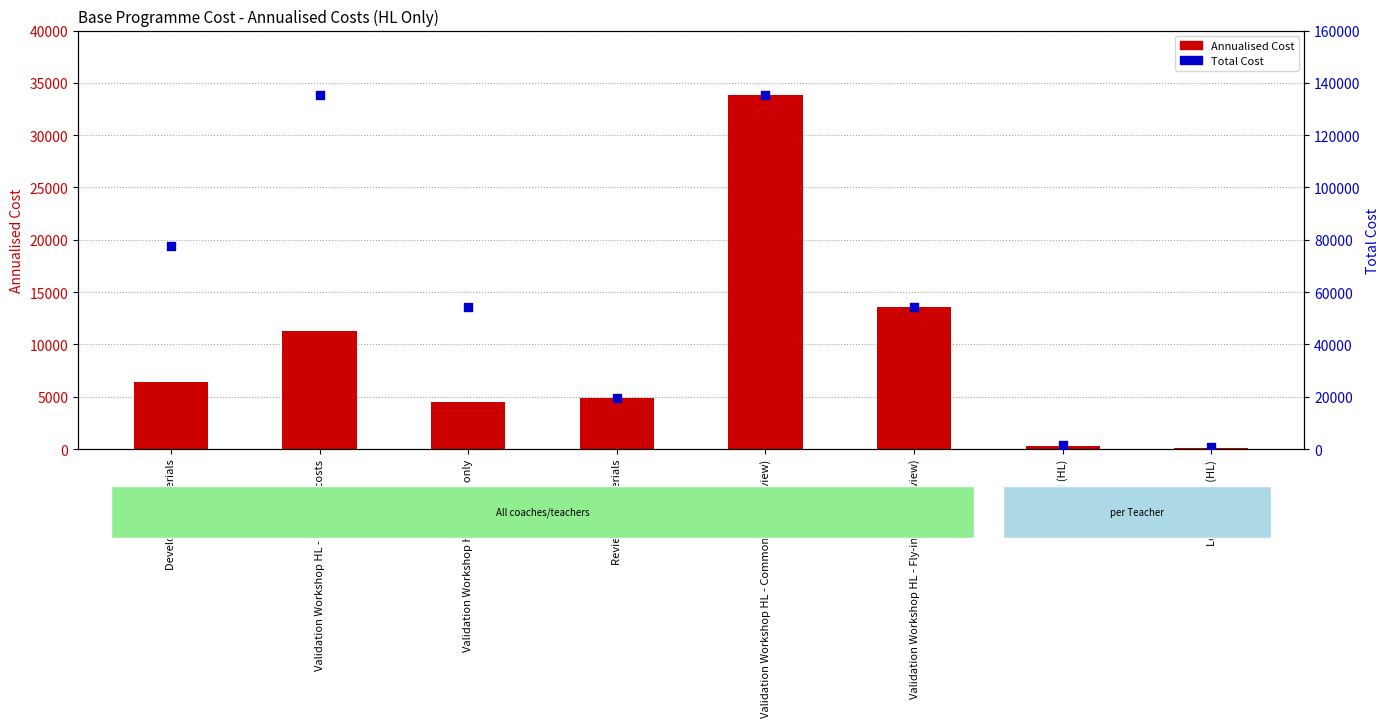

Which series has the largest Y range (max minus min)?

Total Cost